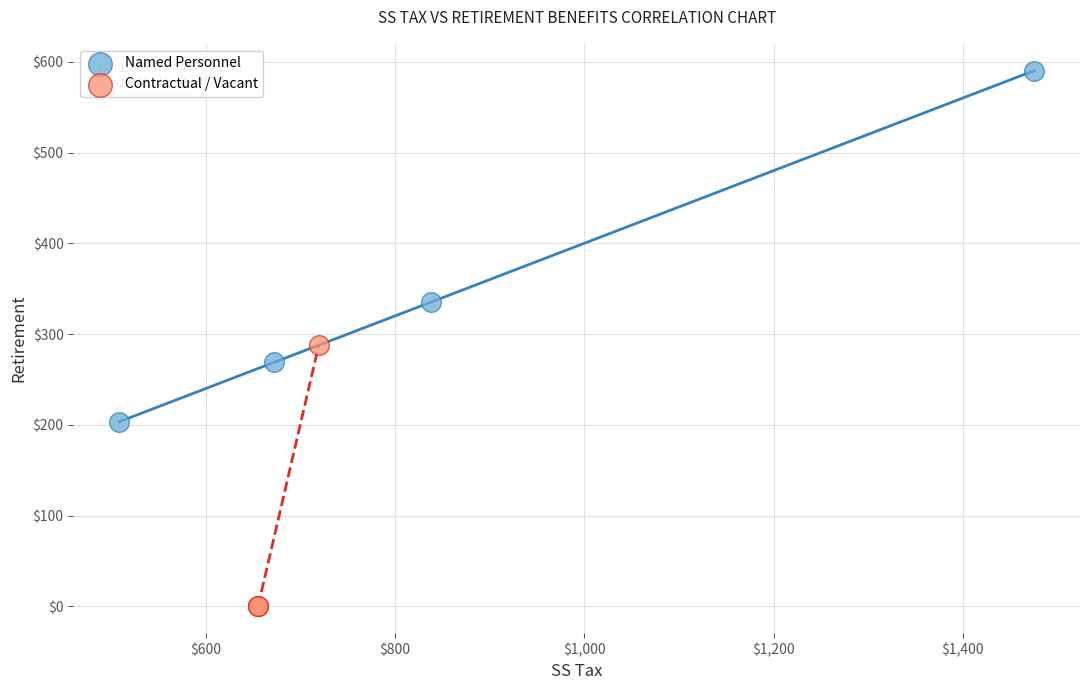

Which series reaches the maximum Y coordinate?

Named Personnel